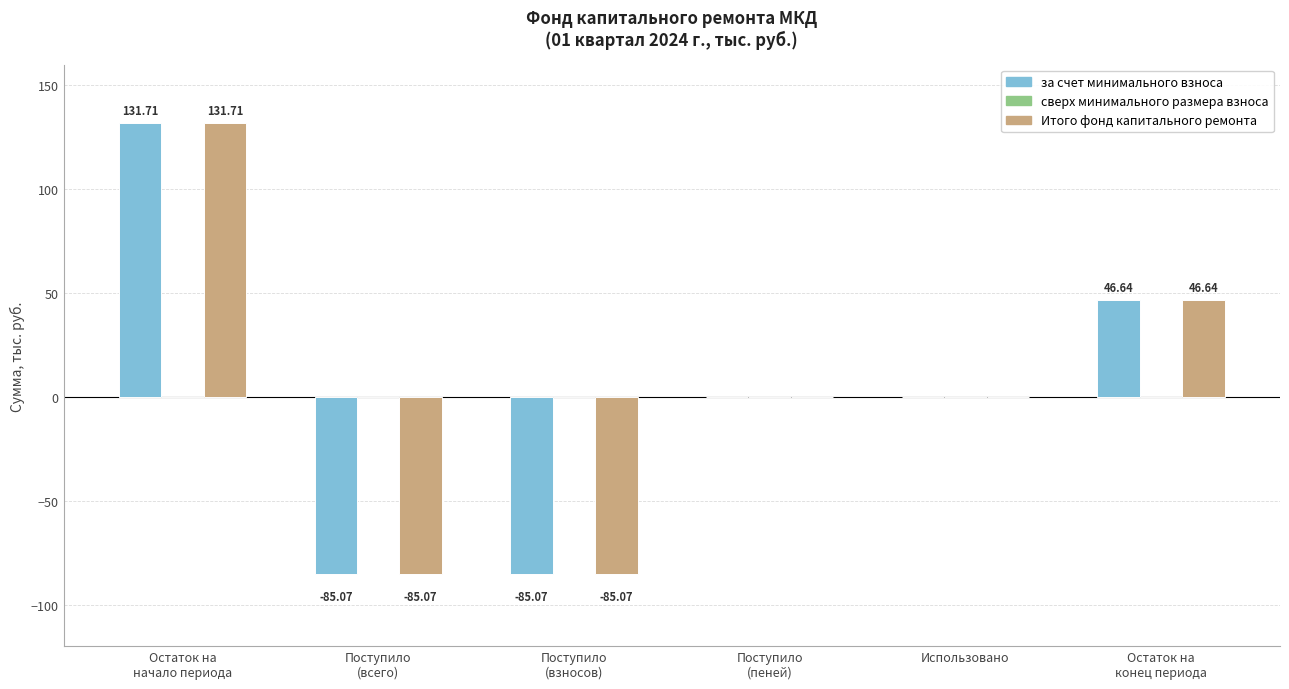

What is the sum of all за счет минимального взноса values?

8.2